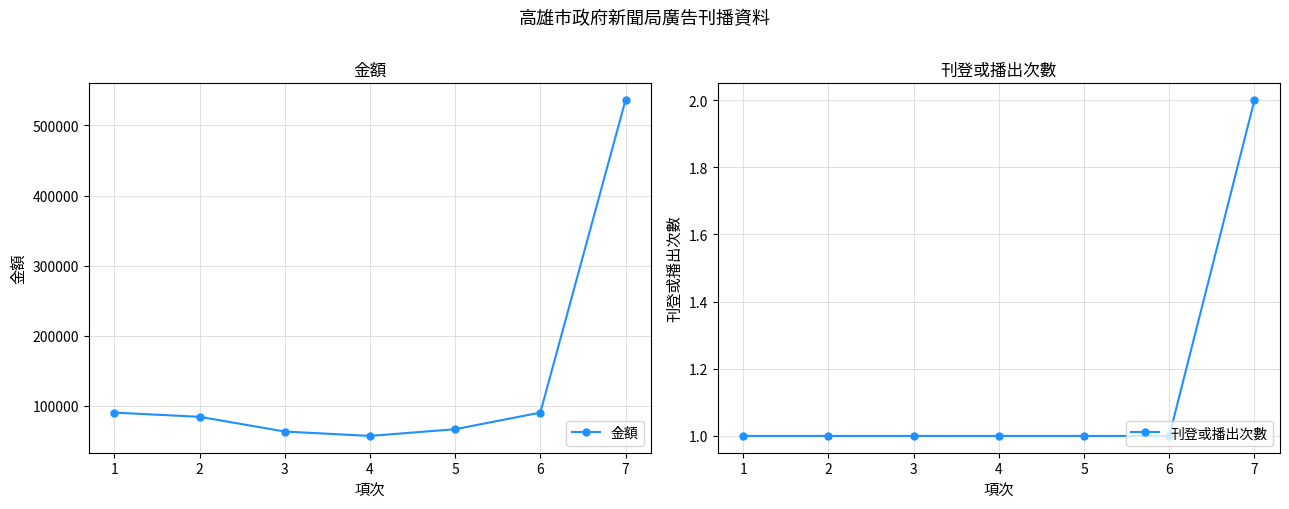

True or false: 金額 and 刊登或播出次數 intersect in this chart.

False